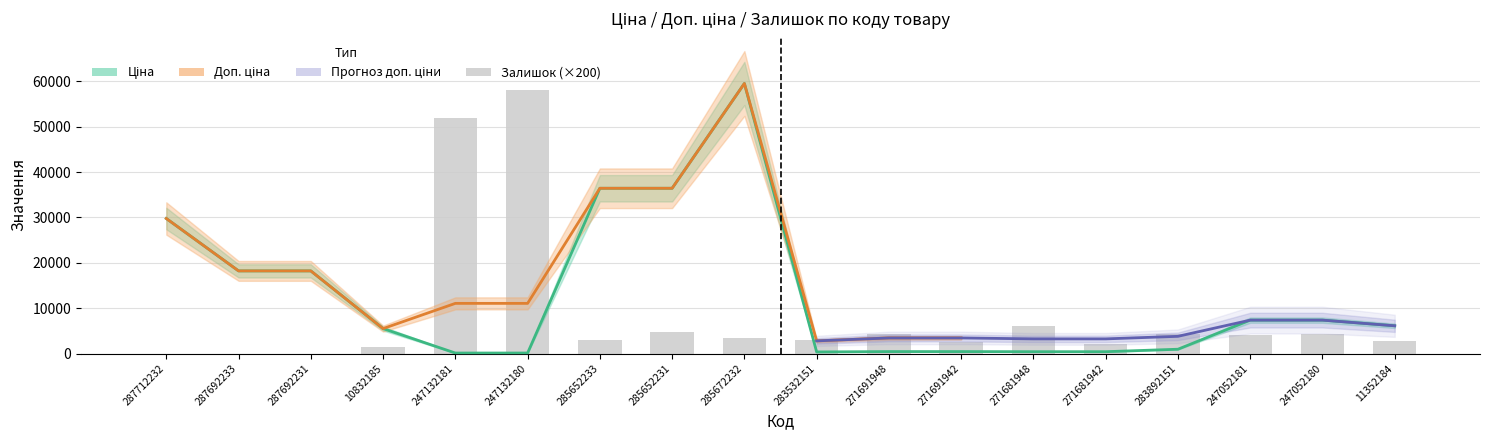

The value of Залишок at 271681942 is 3305.9. True or false?

False